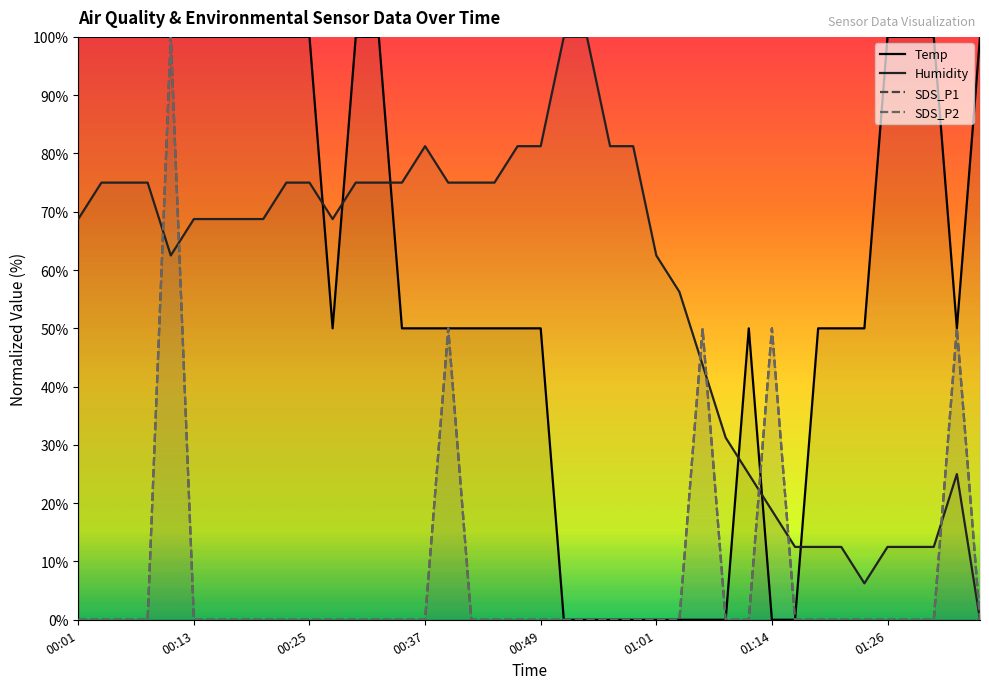

Is it true that SDS_P1 equals 61.7 at 00:49?

False